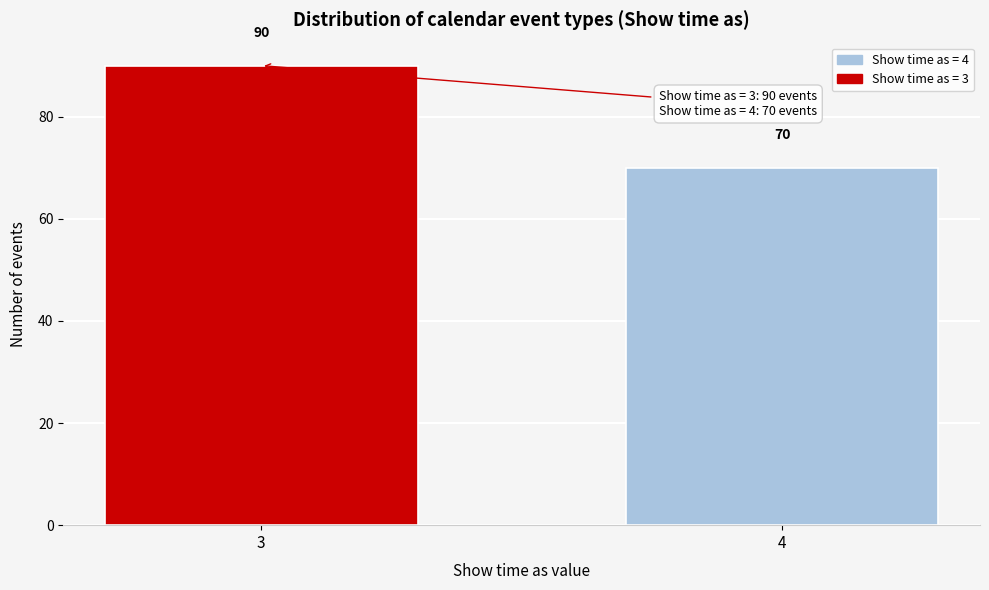

Reading left to right, what are all the values shown in this chart?

3=90	4=70